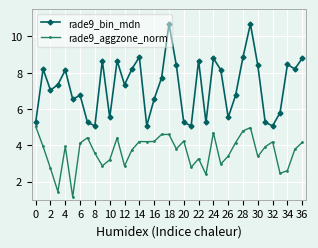

True or false: rade9_bin_mdn has more than 0 points higher than both neighbors.

True